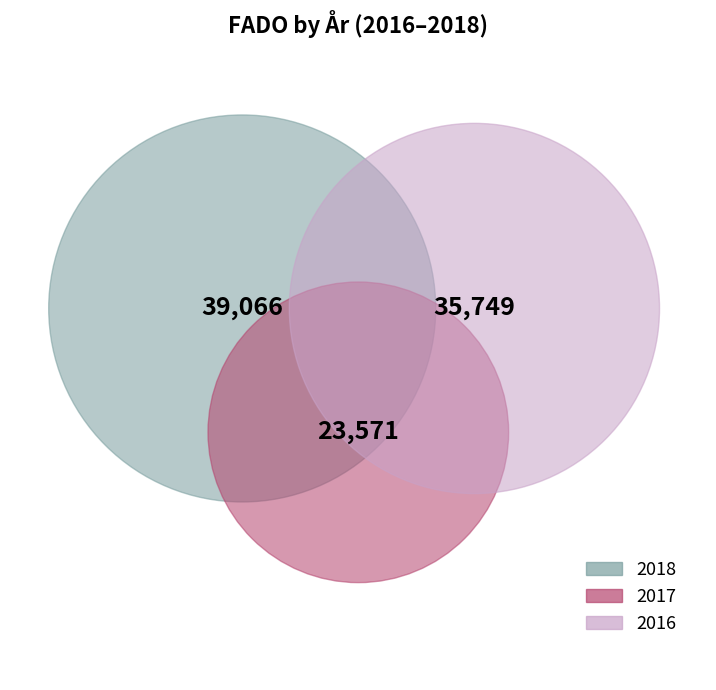

Rank the categories by value from lowest to highest.

2017, 2016, 2018